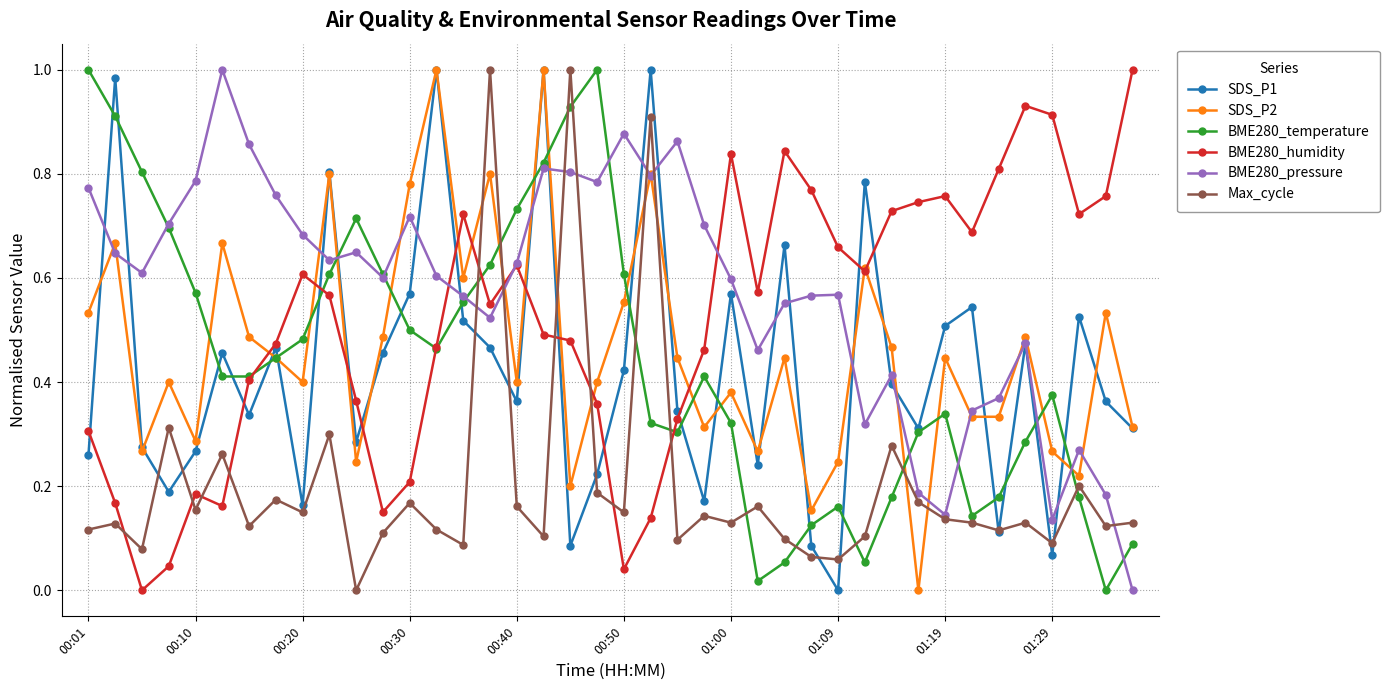

How many interior local peaks does the SDS_P2 series have?

14